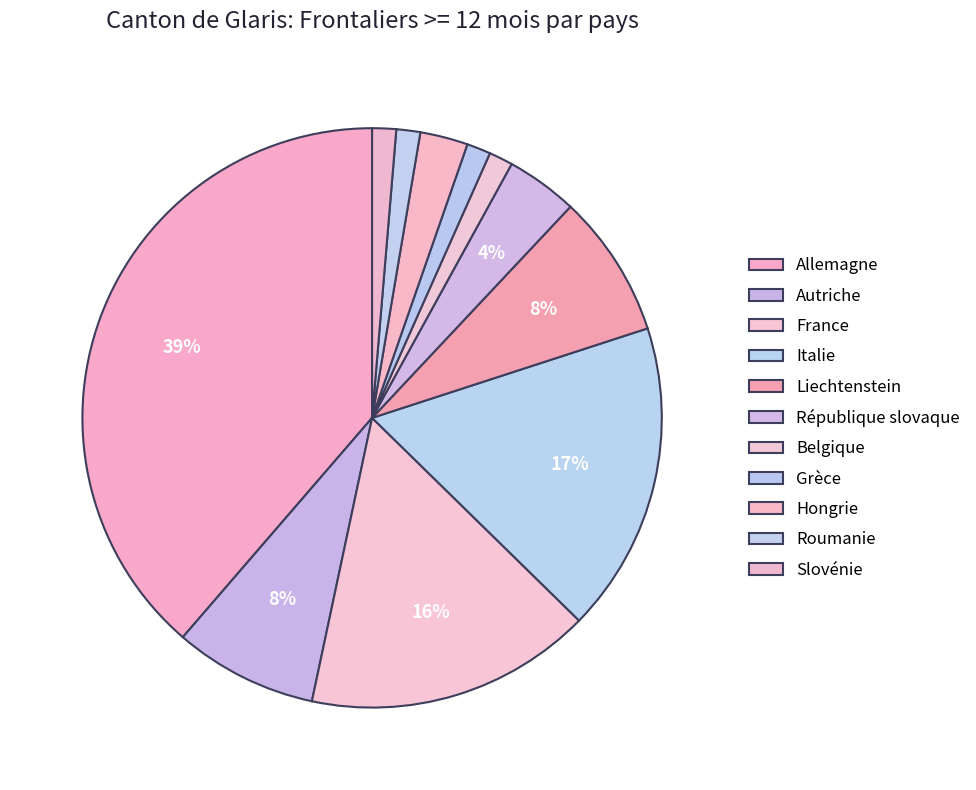

Rank the categories by value from highest to lowest.

Allemagne, Italie, France, Autriche, Liechtenstein, République slovaque, Hongrie, Belgique, Grèce, Roumanie, Slovénie